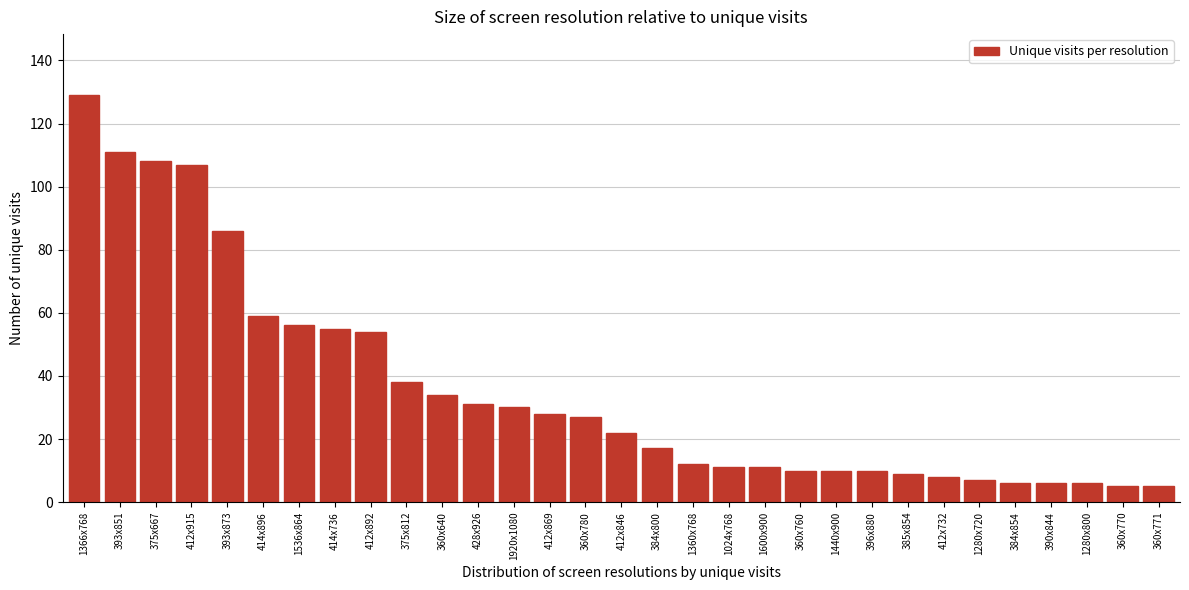

What is the maximum value shown in the chart?

129